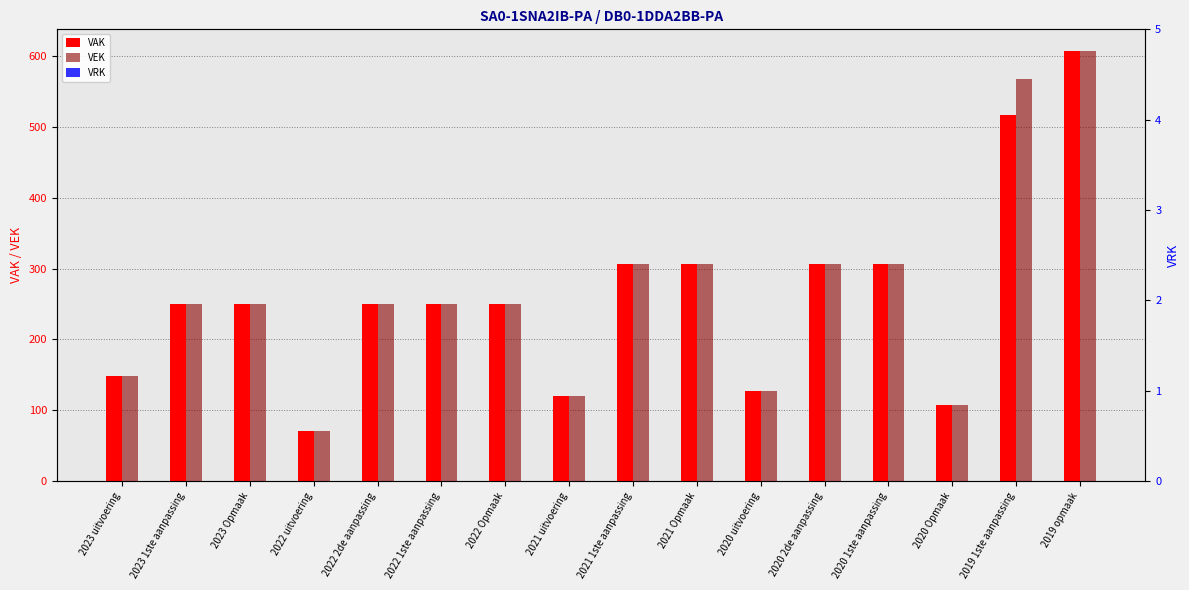

At which label does VEK first exceed 250?

2021 1ste aanpassing